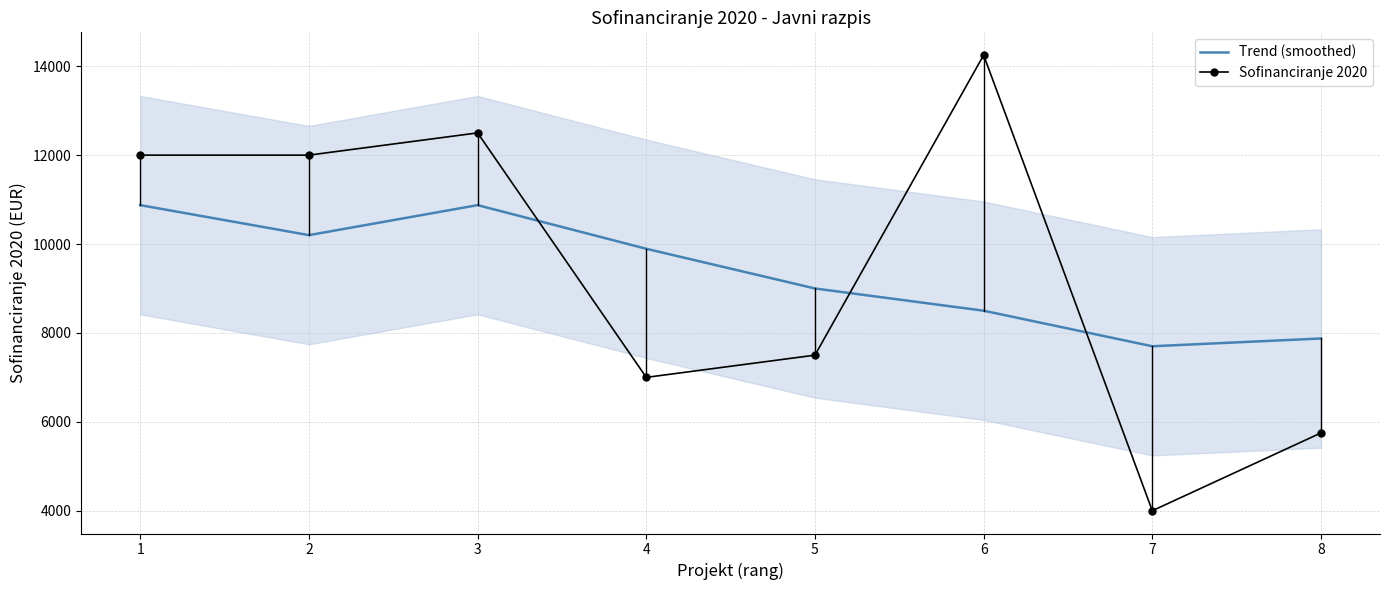

How many data points does each series have?

8